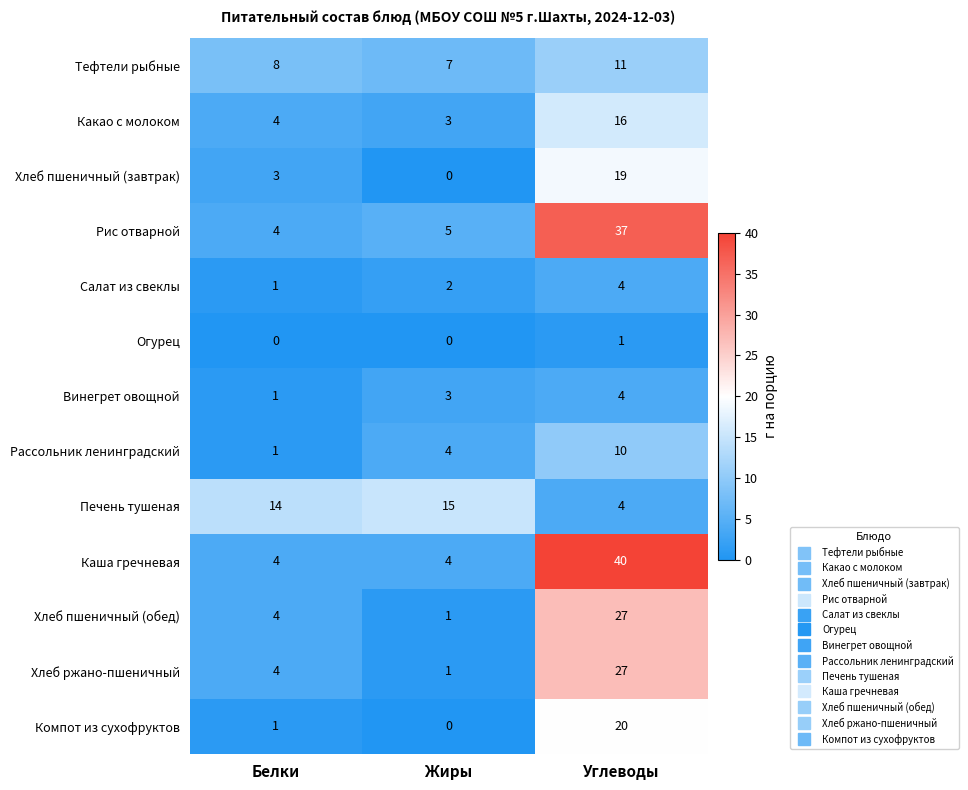

What is the approximate value of Хлеб ржано-пшеничный at Углеводы?

27